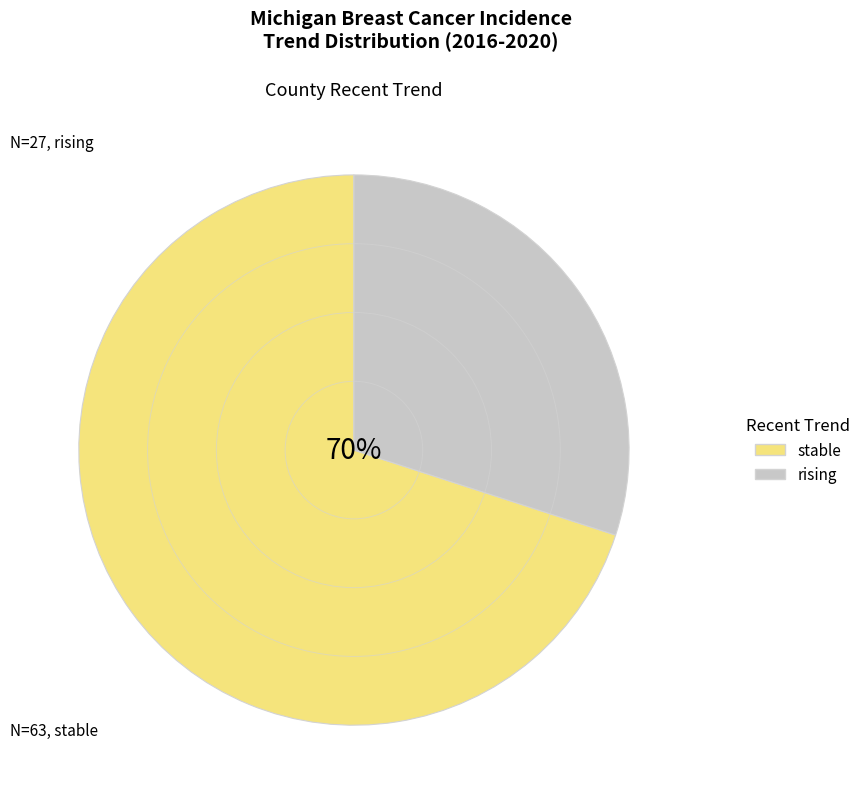

Which category has the smallest portion of the pie?

rising